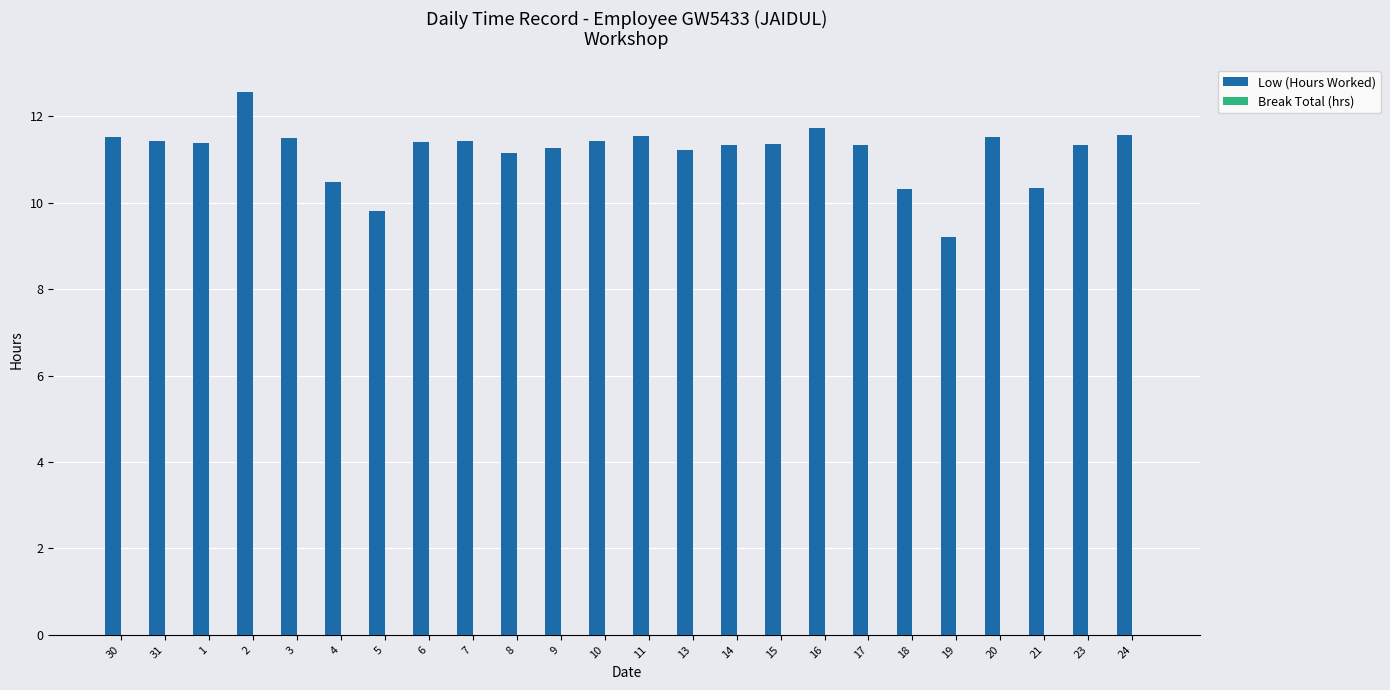

What is the label of the 8th bar from the right?

16